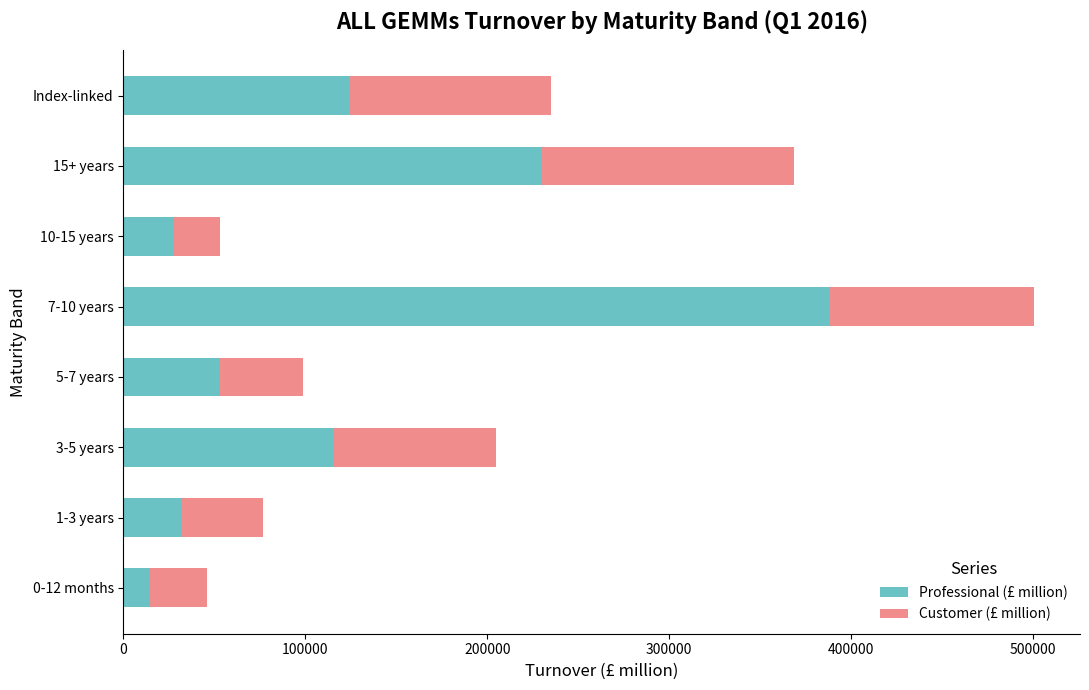

Where is Professional (£ million) nearest to the value 201108?

15+ years